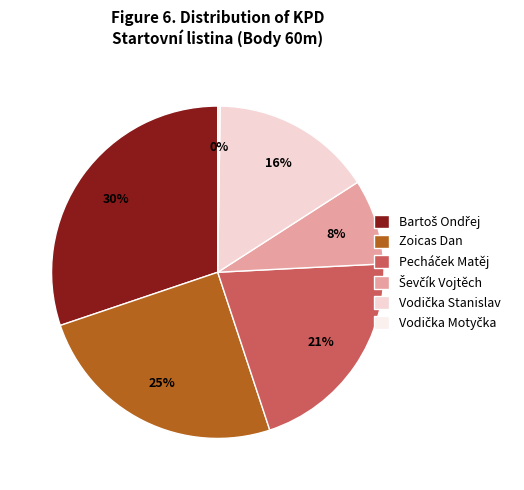

What is the largest slice in the pie chart?

Bartoš Ondřej